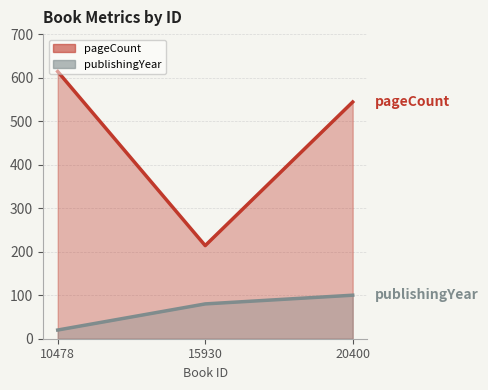

The pageCount series shows 1078 at 10478. True or false?

False